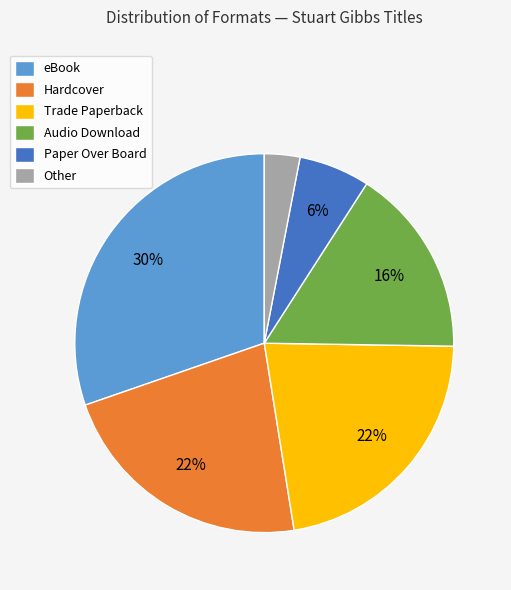

The Hardcover slice represents 22% of the pie. True or false?

True